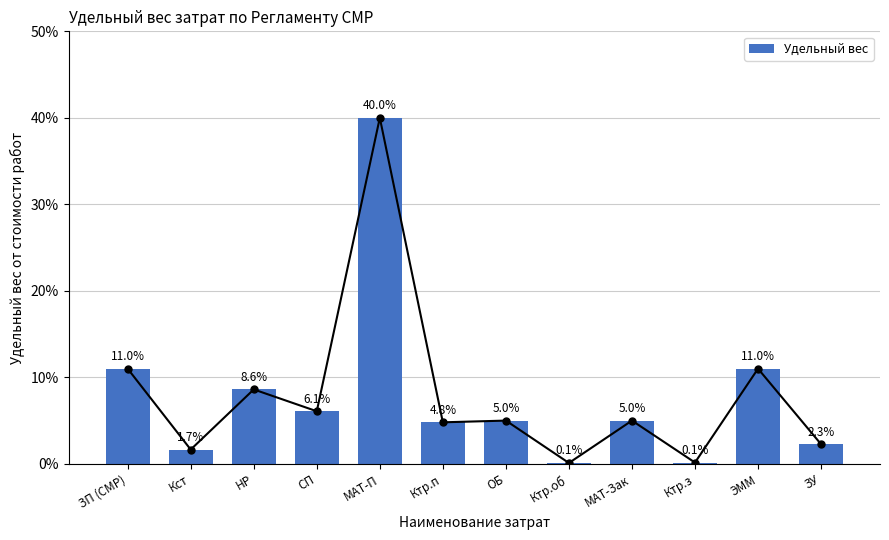

At which category does the chart reach its peak across all series?

МАТ-П